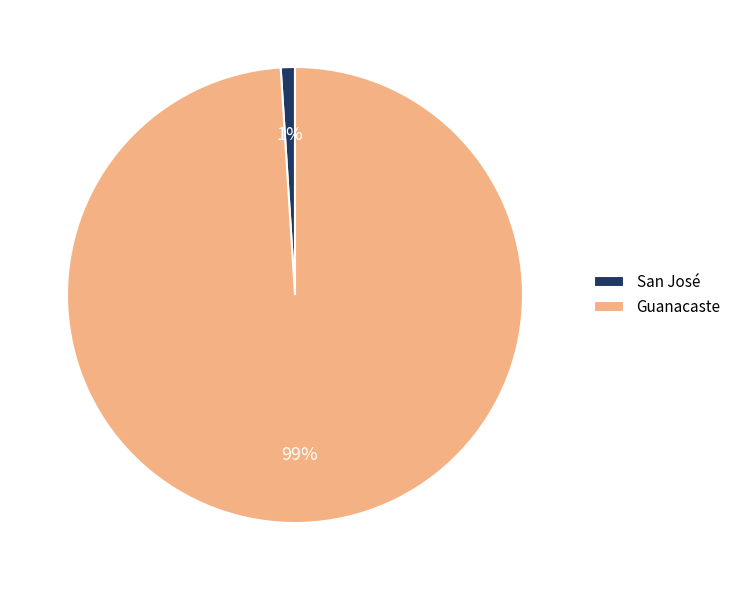

Combined, do San José and Guanacaste account for over 50%?

Yes